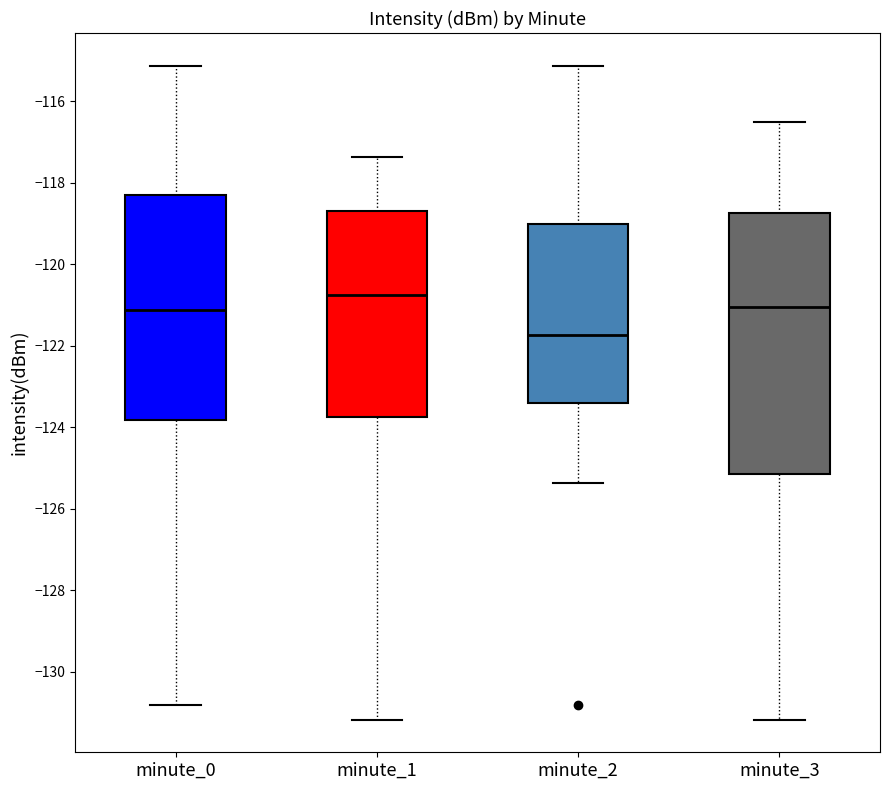

Reading left to right, read every box against the y-axis: the position of its median line, the range the box covers, and the ends of its whiskers. The values are not printed on the chart, so give them approximately, as read against the axis.

minute_0: median -121.2, box -123.8 to -118.2, whiskers -130.8 to -115.2
minute_1: median -120.8, box -123.8 to -118.6, whiskers -131.2 to -117.4
minute_2: median -121.8, box -123.4 to -119.0, whiskers -125.4 to -115.2
minute_3: median -121.0, box -125.2 to -118.8, whiskers -131.2 to -116.6